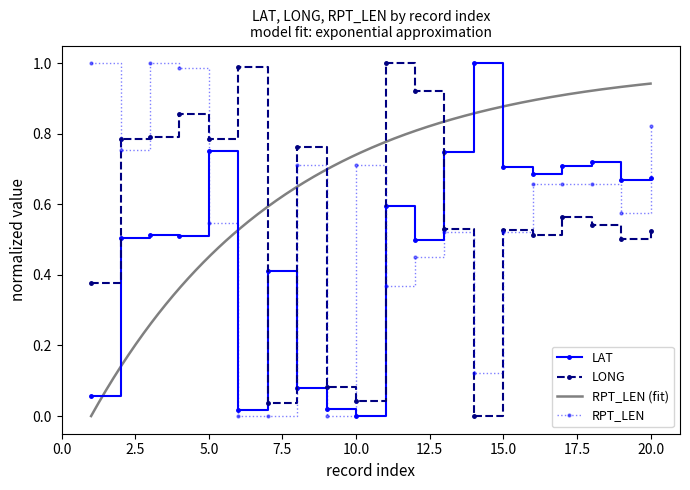

What is the value of the LAT point at the 7th from the left?

0.4